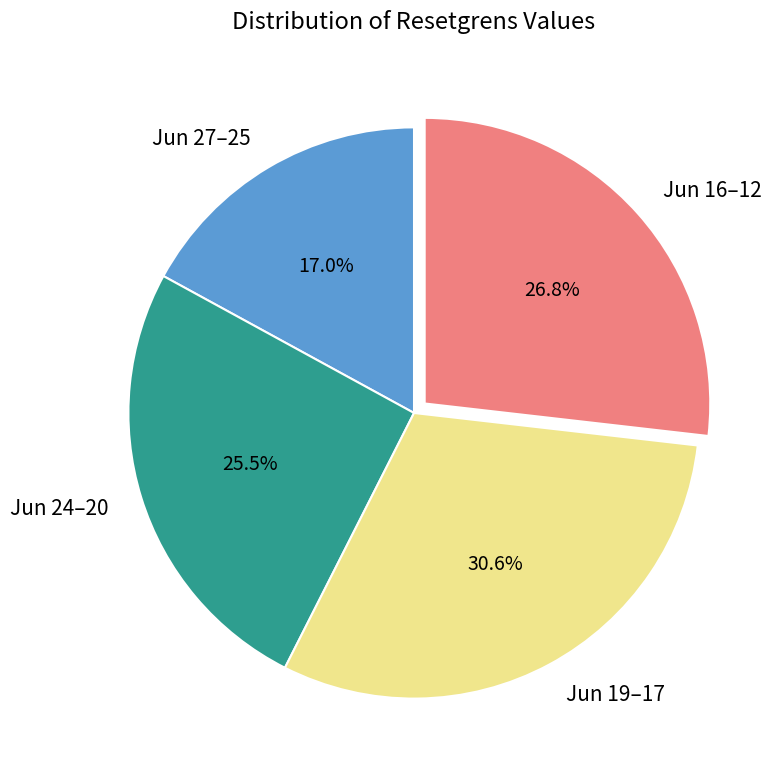

What percentage do Jun 16–12 and Jun 19–17 together represent?

57.5%